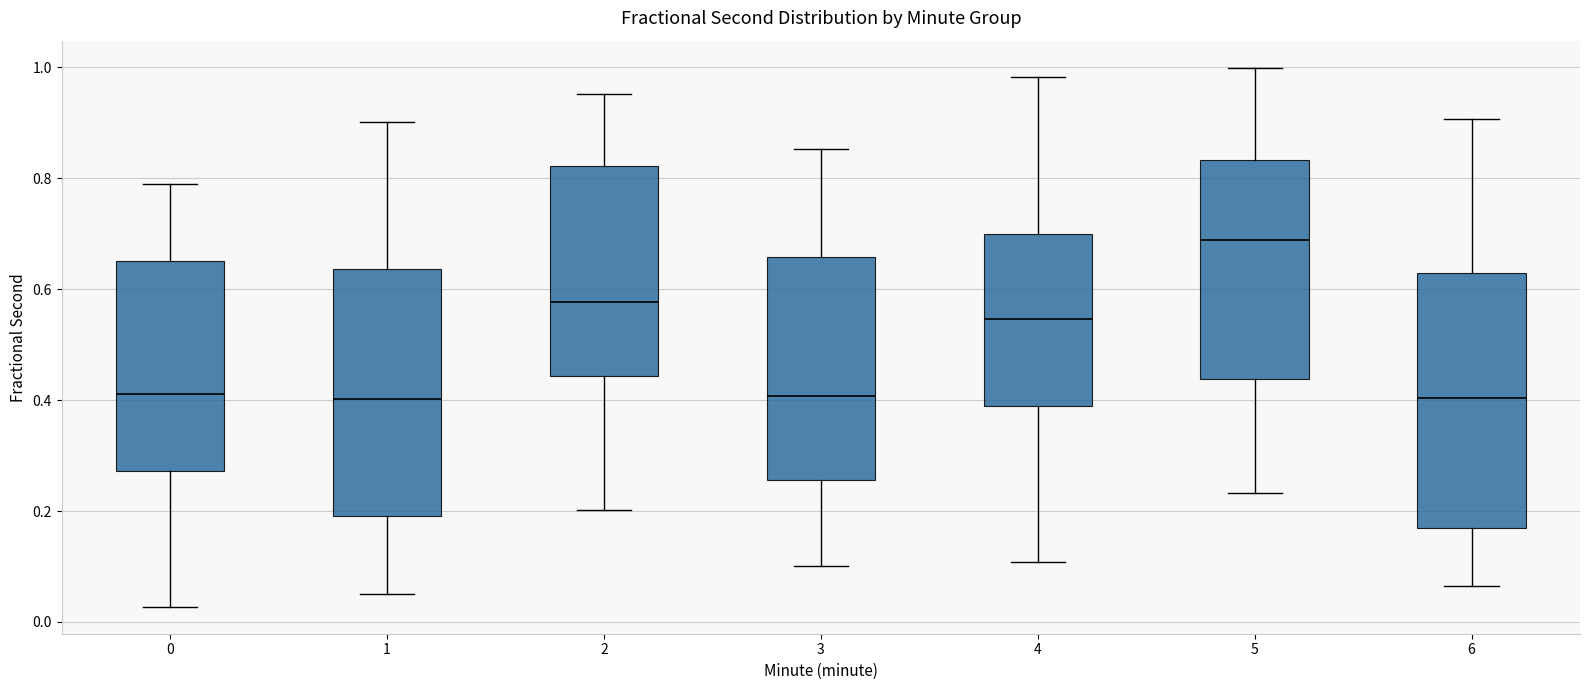

Where does the median line of the box at x = 6 sit on the y-axis? The values are not printed on the chart, so give them approximately, as read against the axis.

0.40